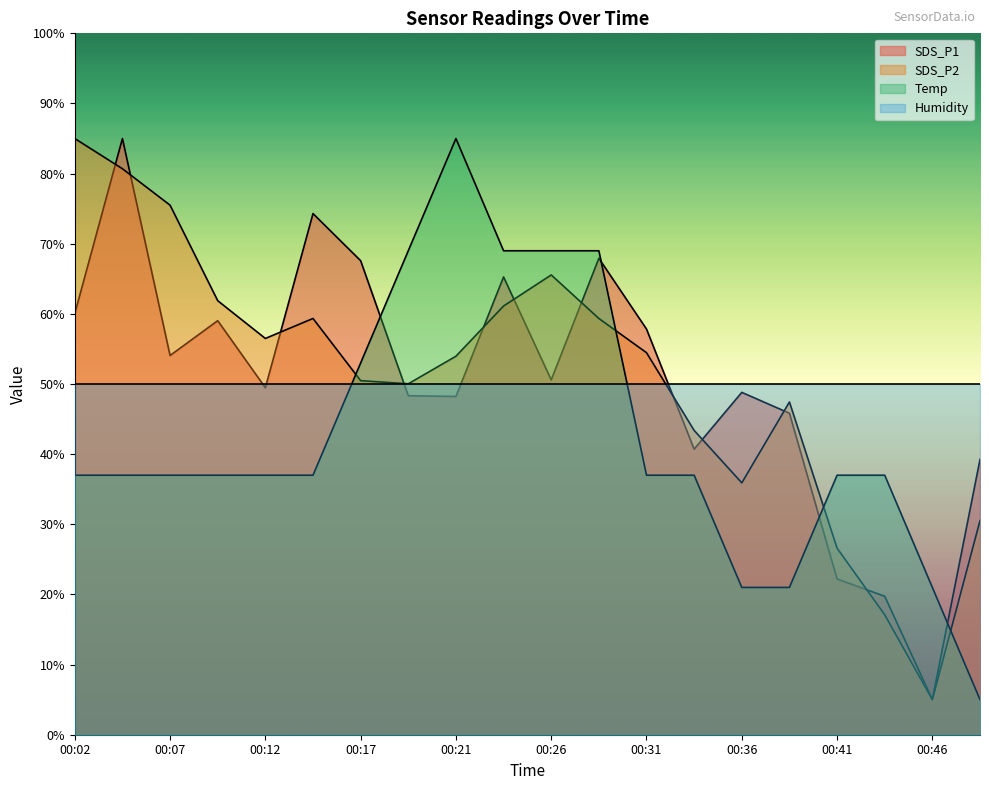

Which series has the largest range (max minus min)?

SDS_P1